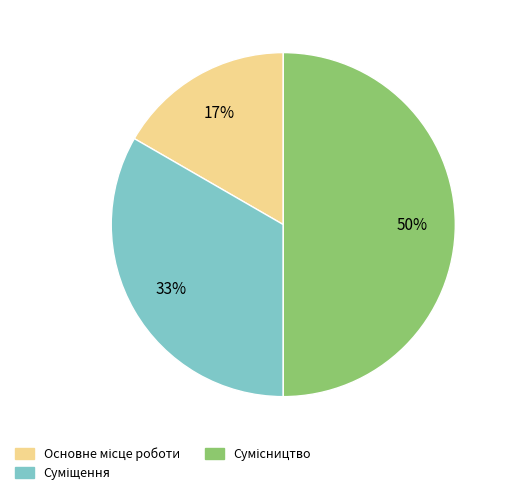

To the nearest percent, what is the difference between the largest and smallest slice percentages?

33%